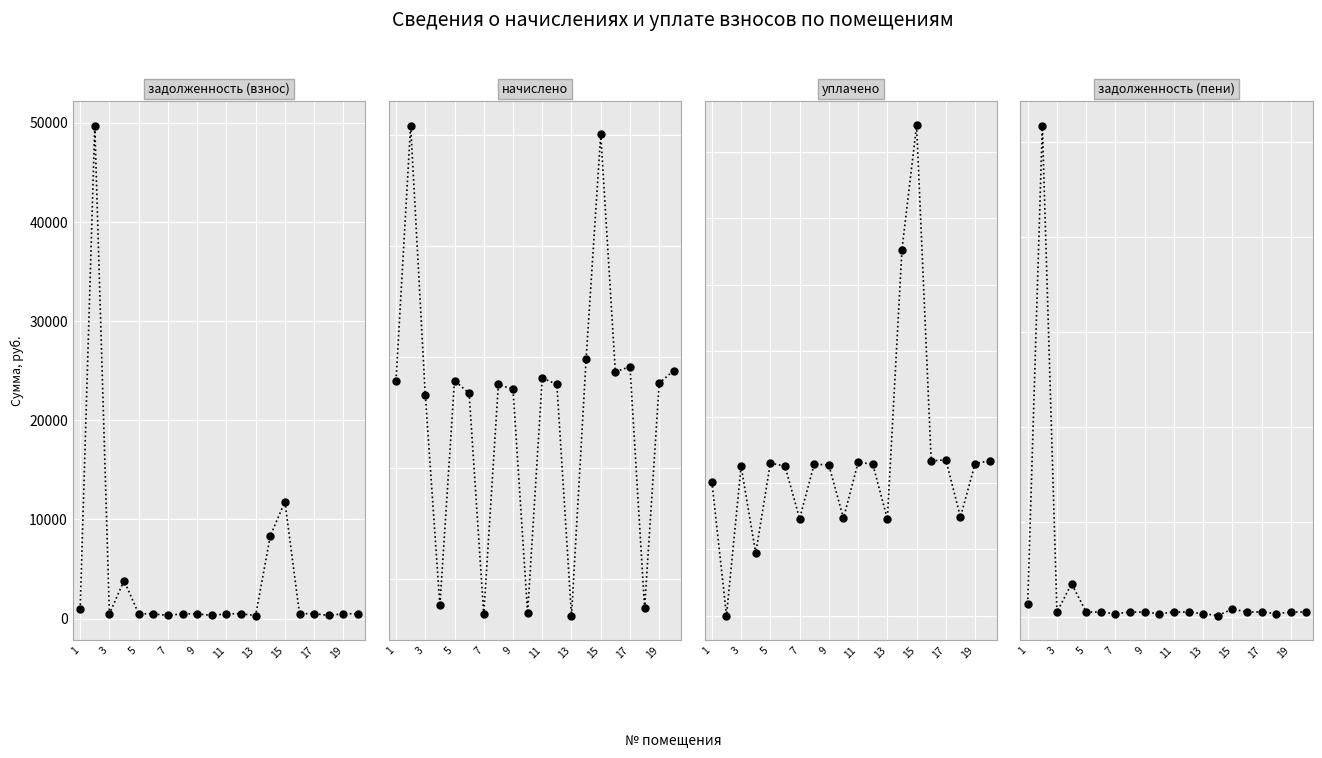

How many positive values does the уплачено series have?

19